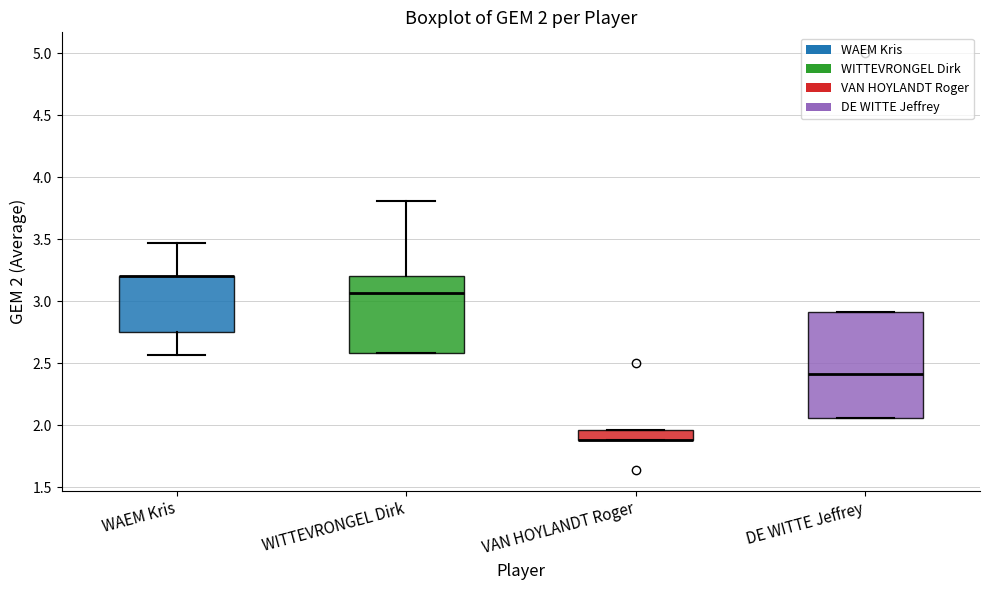

Which box is the tallest, from its lower edge to its upper edge?

DE WITTE Jeffrey